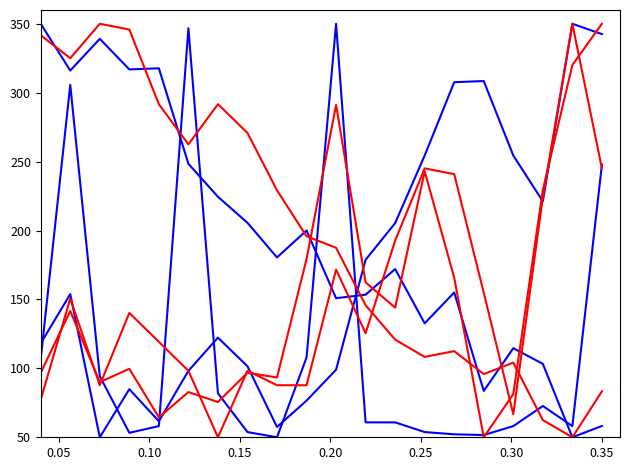

Is this an area chart (filled region under the line)?

No